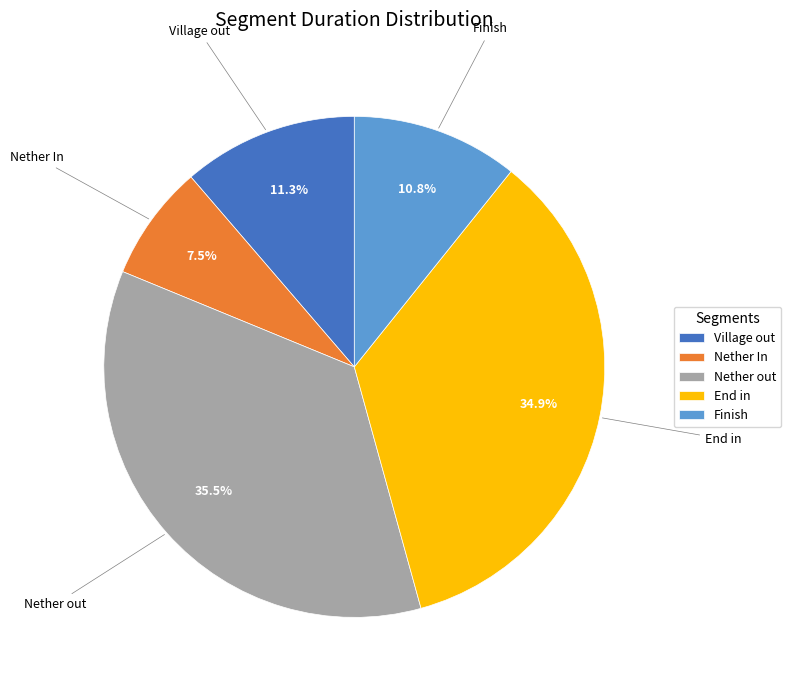

Does Nether In represent more than half of the total?

No